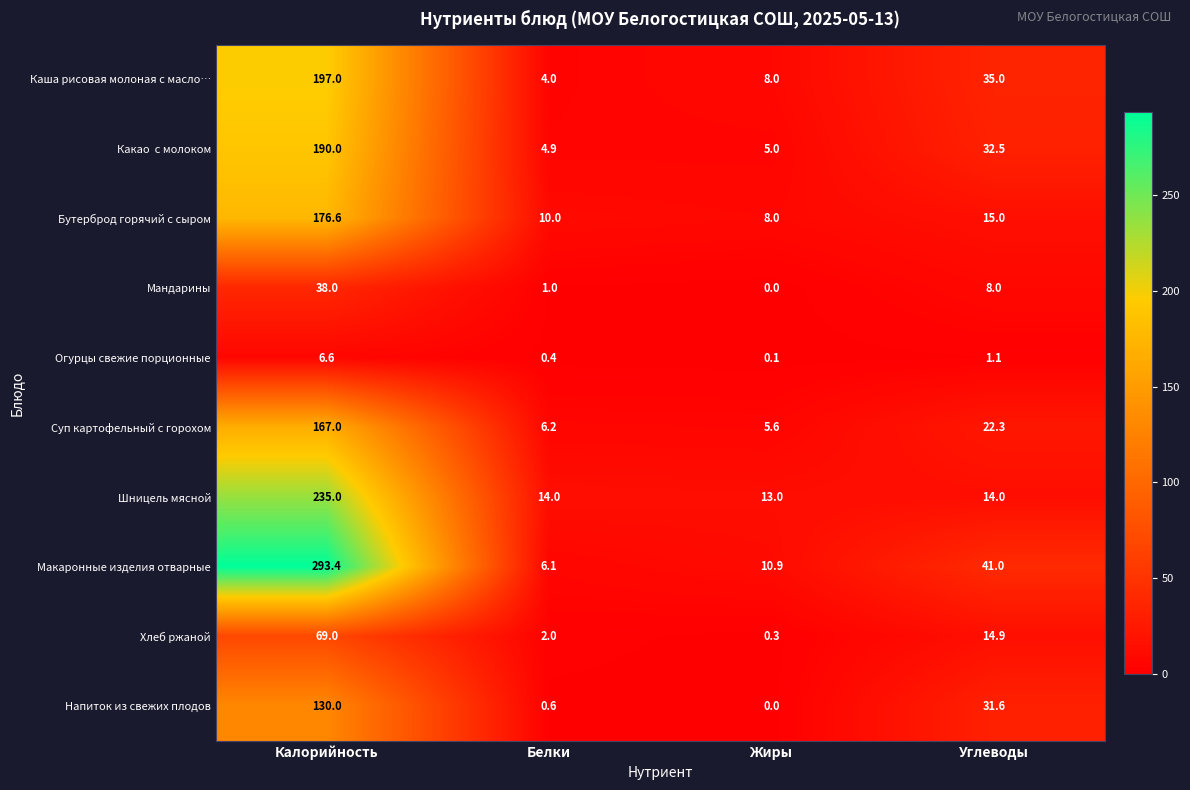

Count the number of data series in this chart.

10